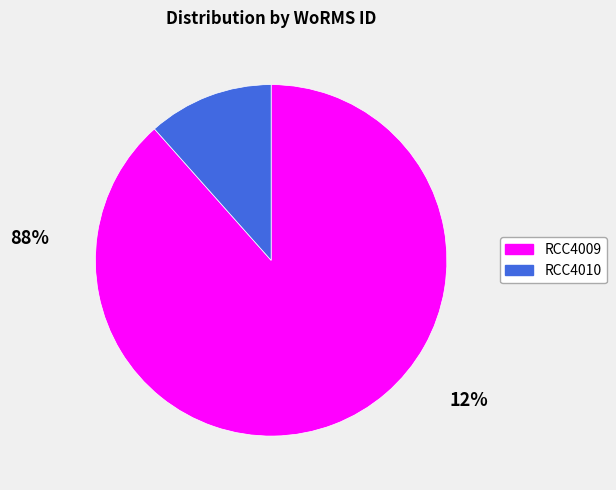

Rank the categories by value from lowest to highest.

RCC4010, RCC4009